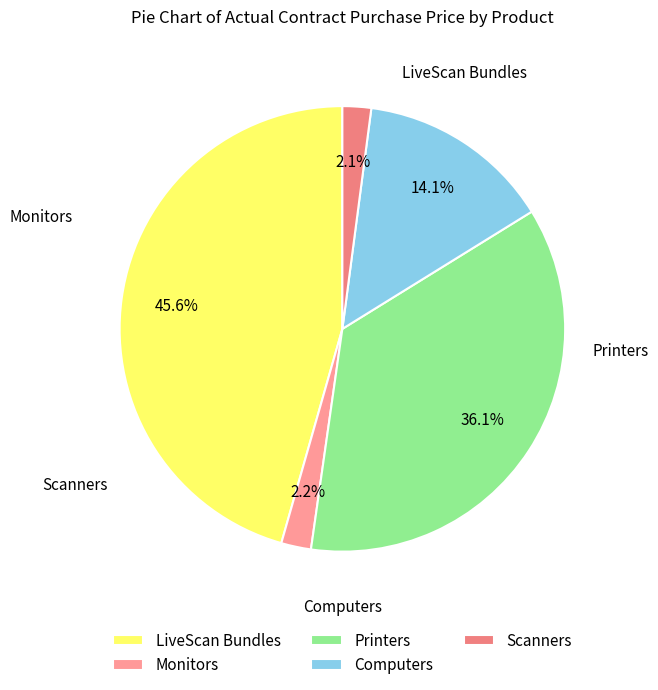

Does LiveScan Bundles account for over 50% of the chart?

No